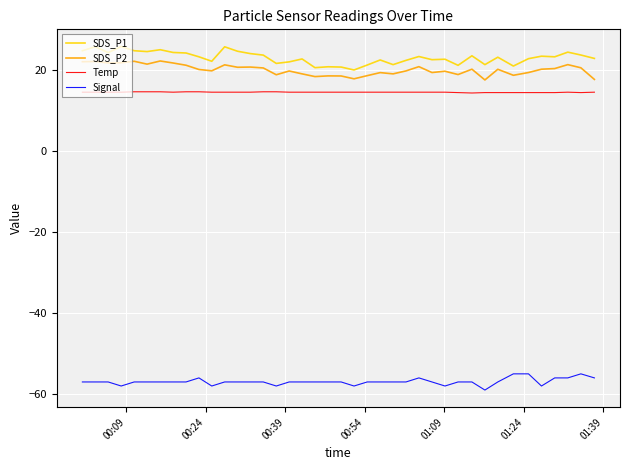

What is the smallest value displayed?

-59.0